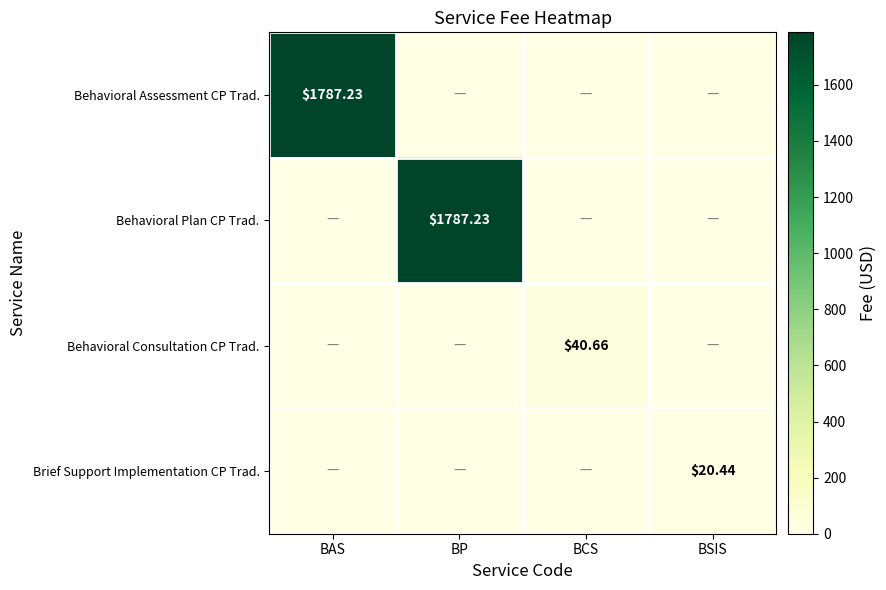

At which category is the sum across all series the highest?

BAS